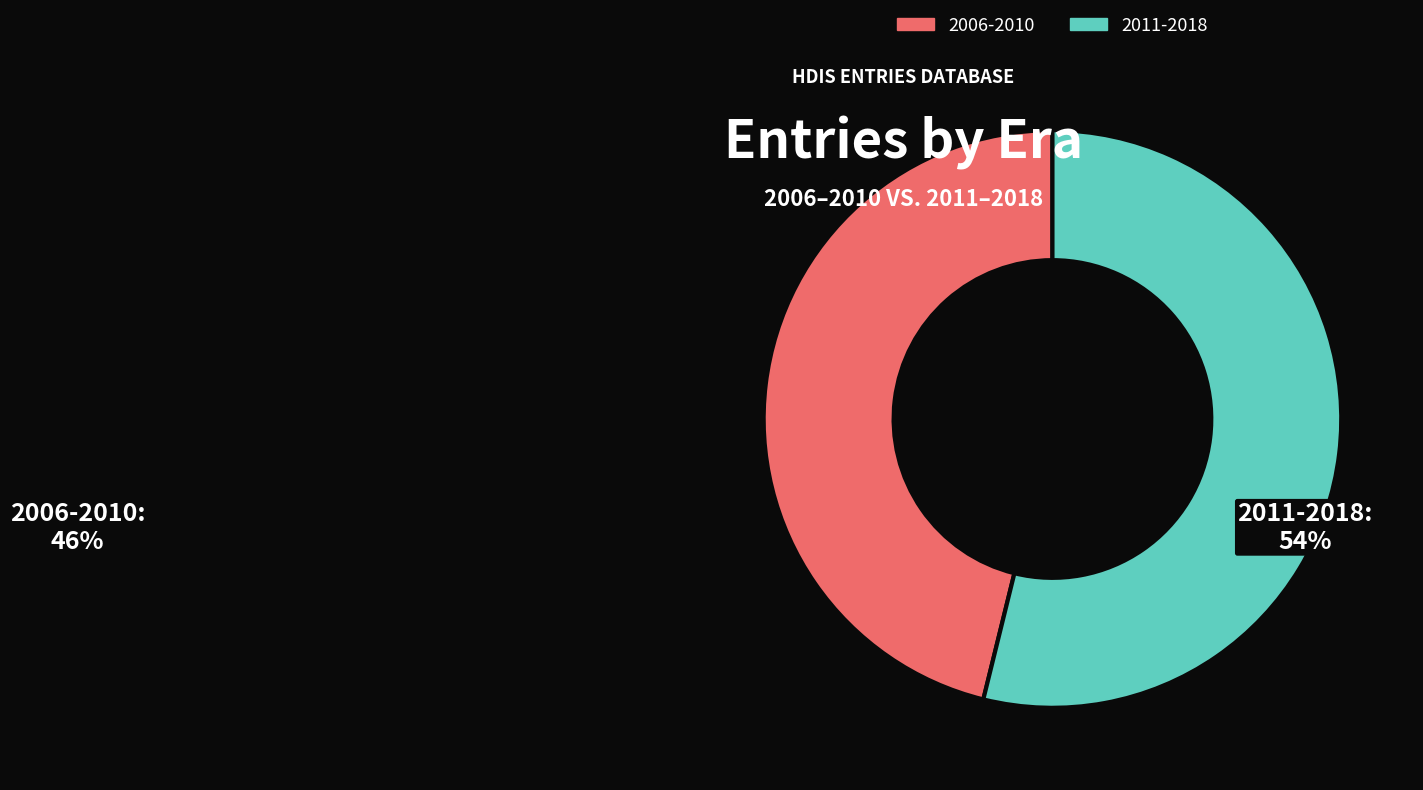

Is there any slice that represents more than half of the pie?

Yes